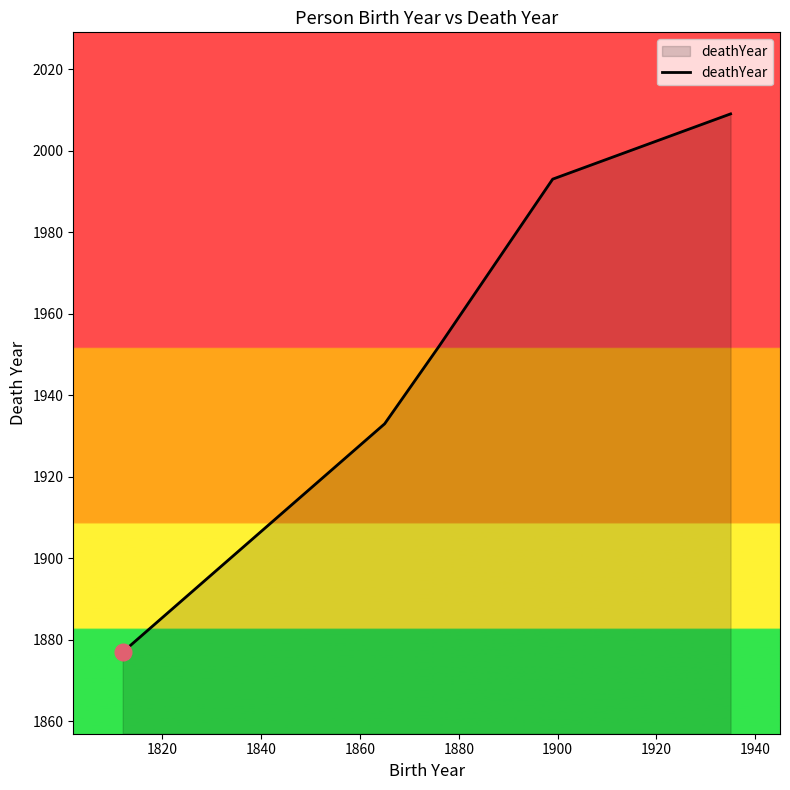

What is the greatest value displayed?

2009